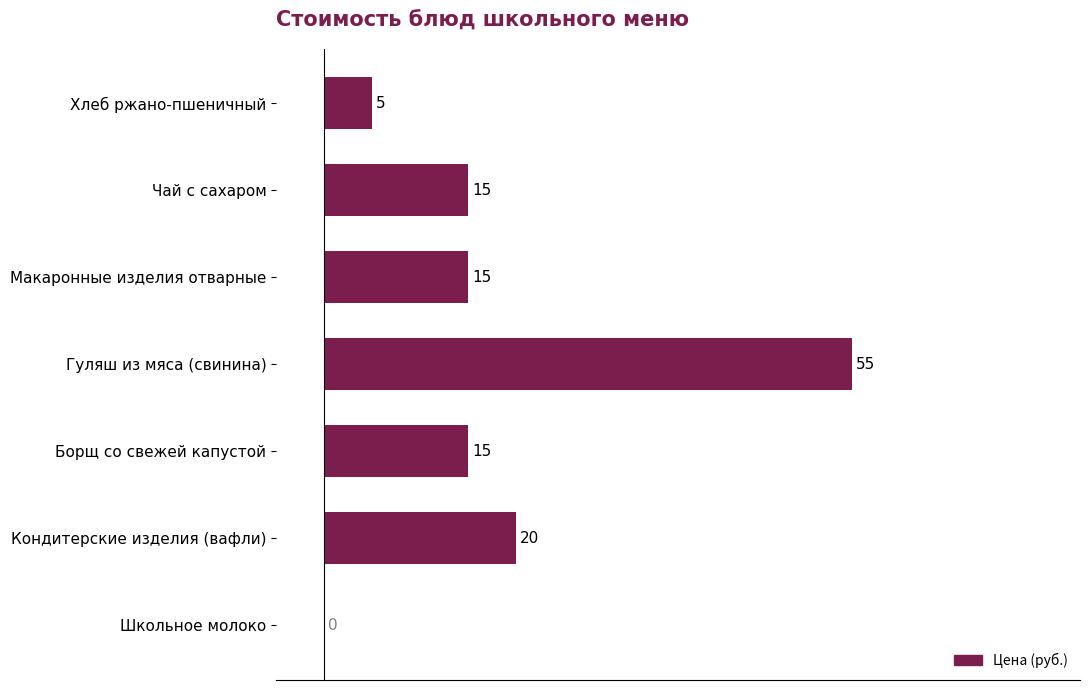

Count the number of data series in this chart.

1